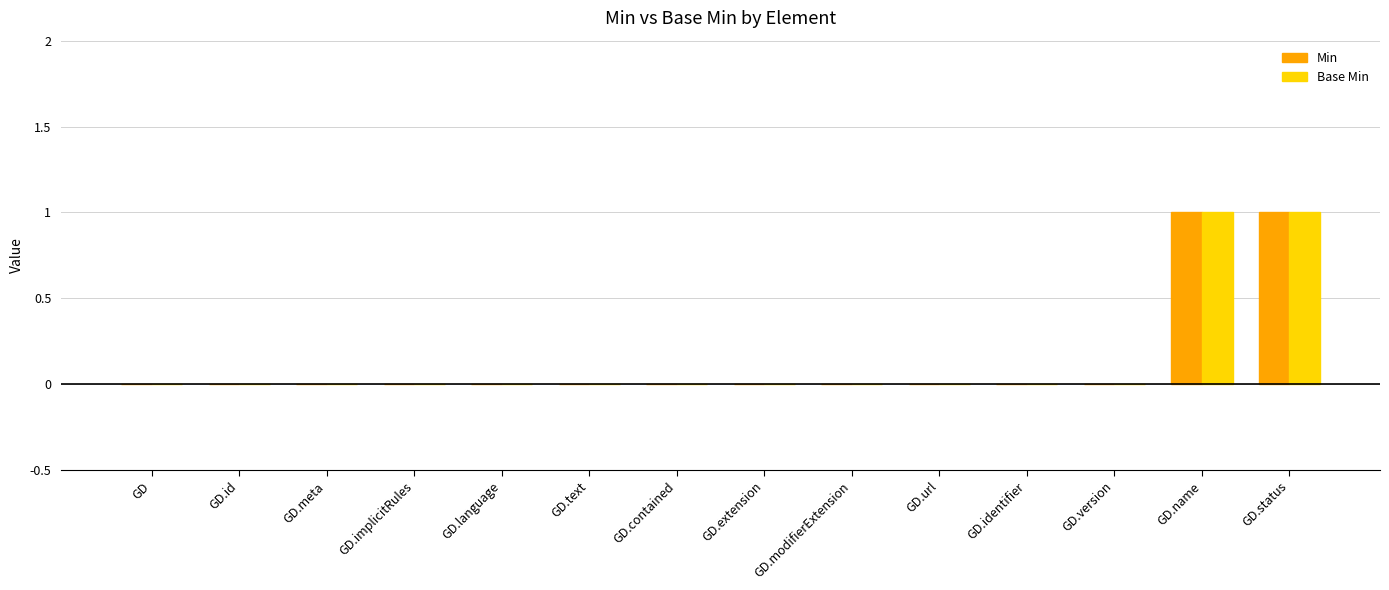

The Min series shows 1 at GD.url. True or false?

False